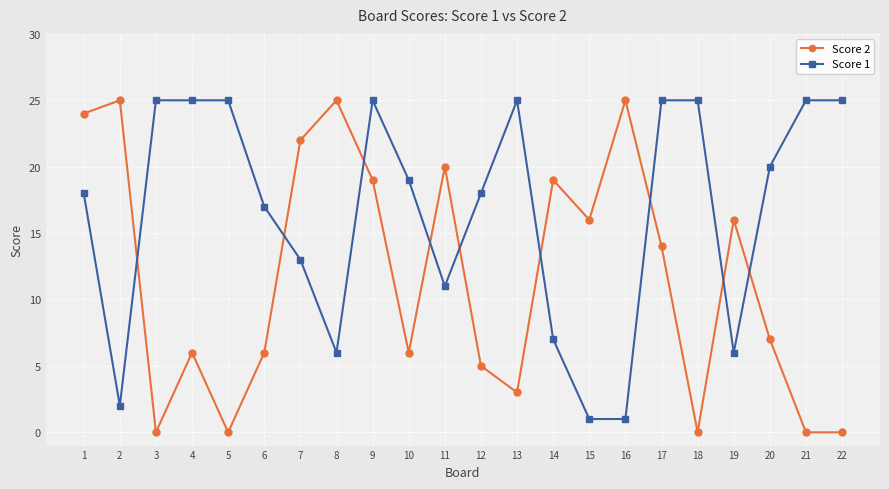

What is the spread (max minus min) of values at 4?

19